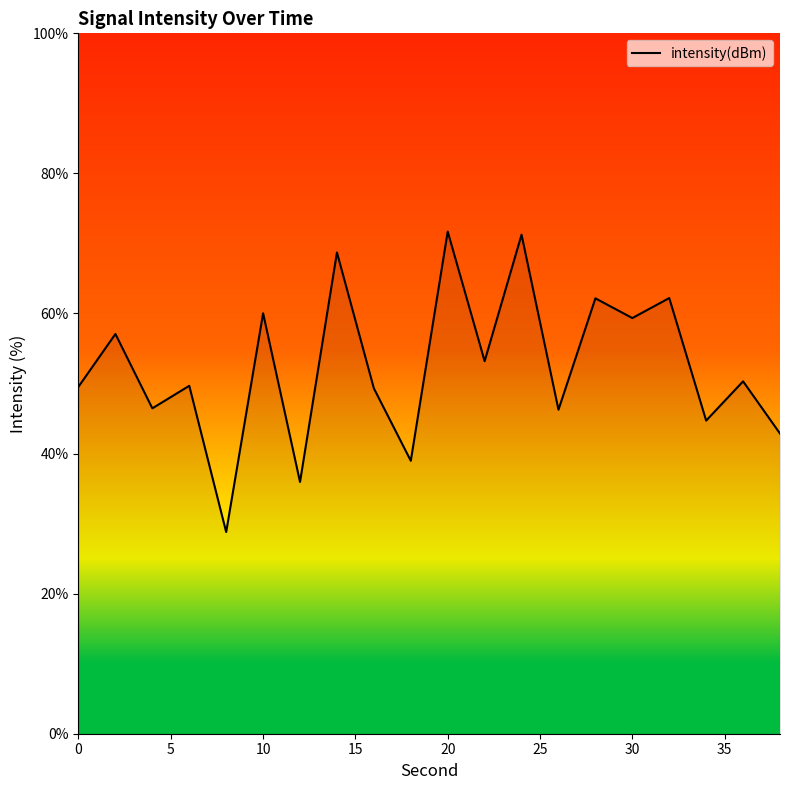

What is the difference between the maximum and minimum values?

42.9